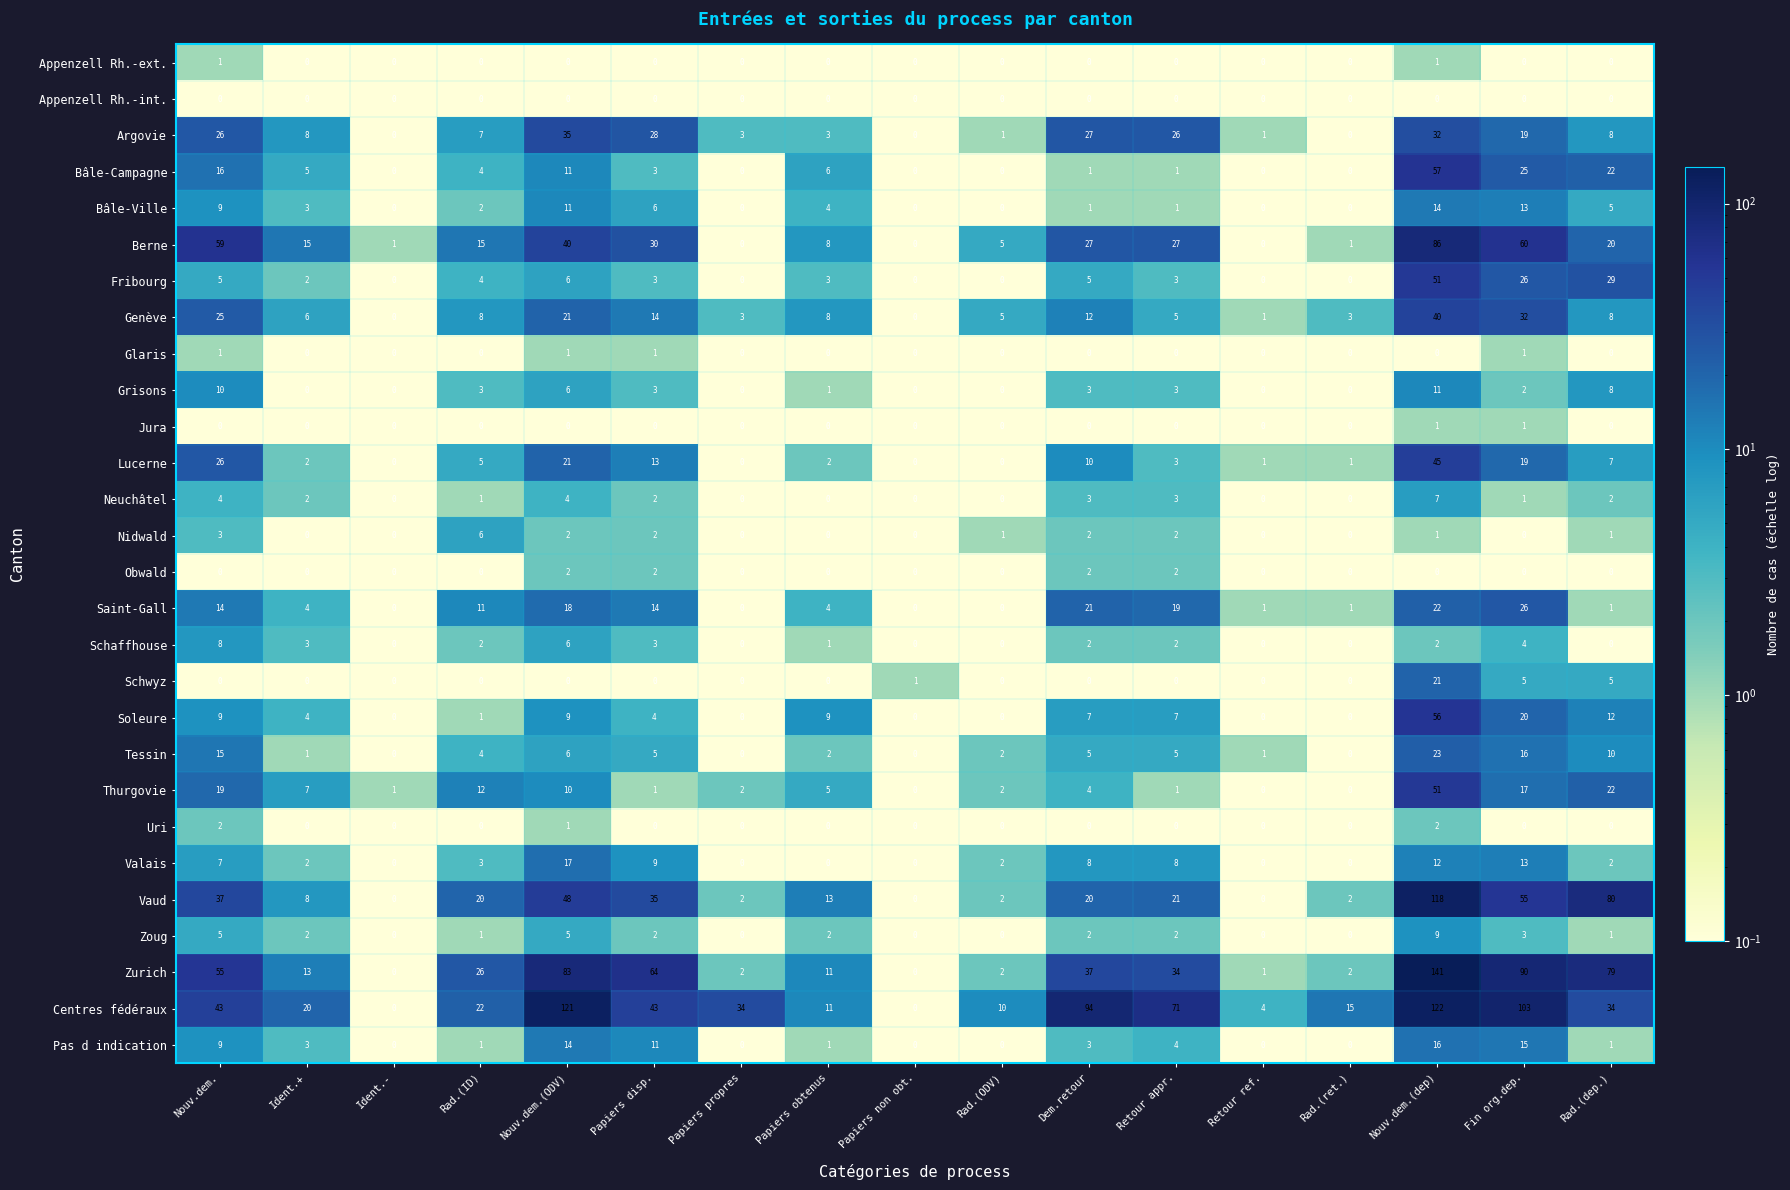

What is the sum of the Lucerne values at Rad.(ID) and Ident.+?

7